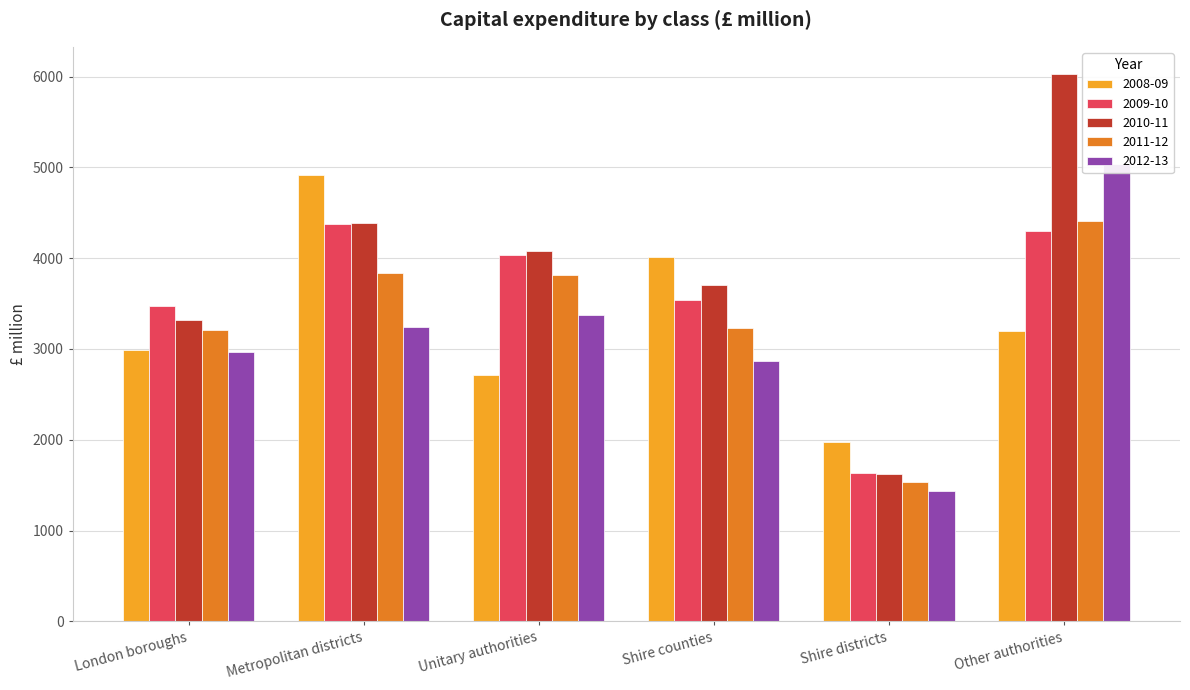

What is the value of the 2011-12 bar at the 6th from the left?

4408.2